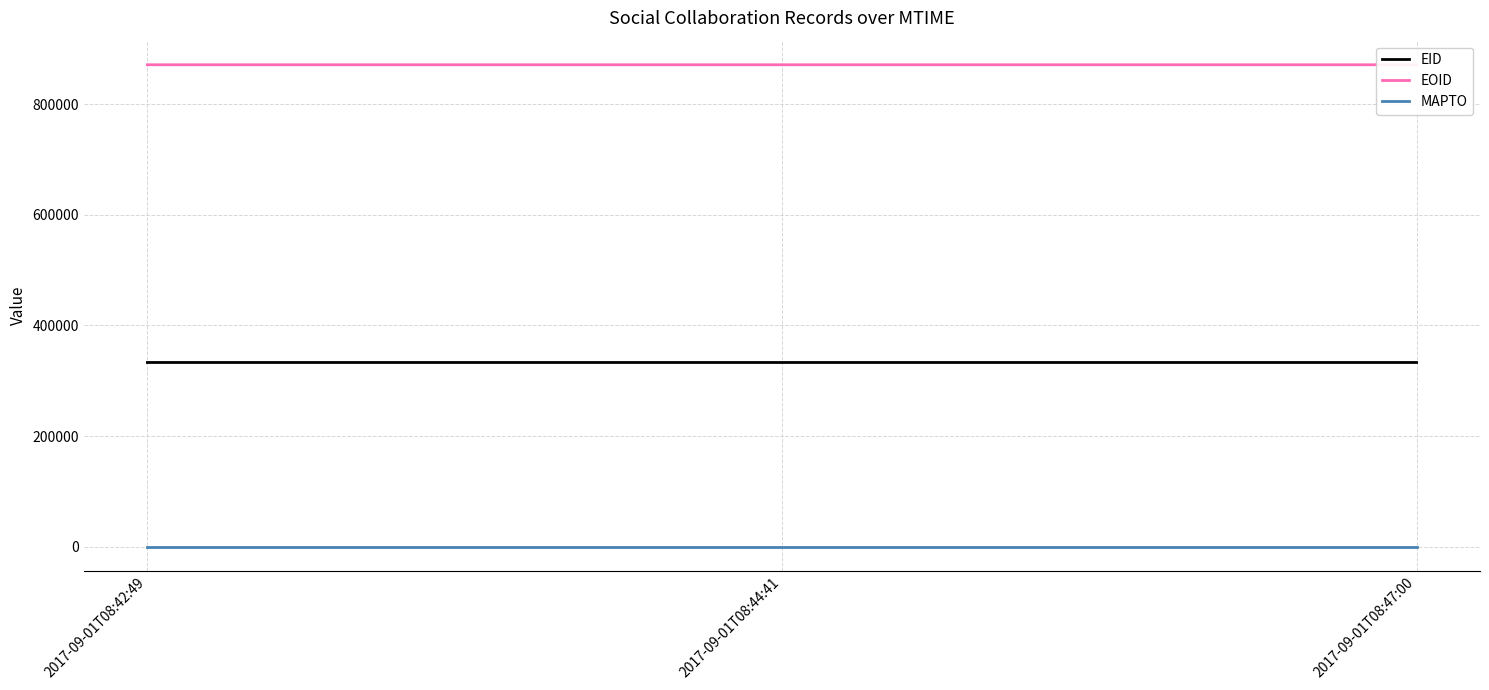

How many lines are shown in the chart?

3